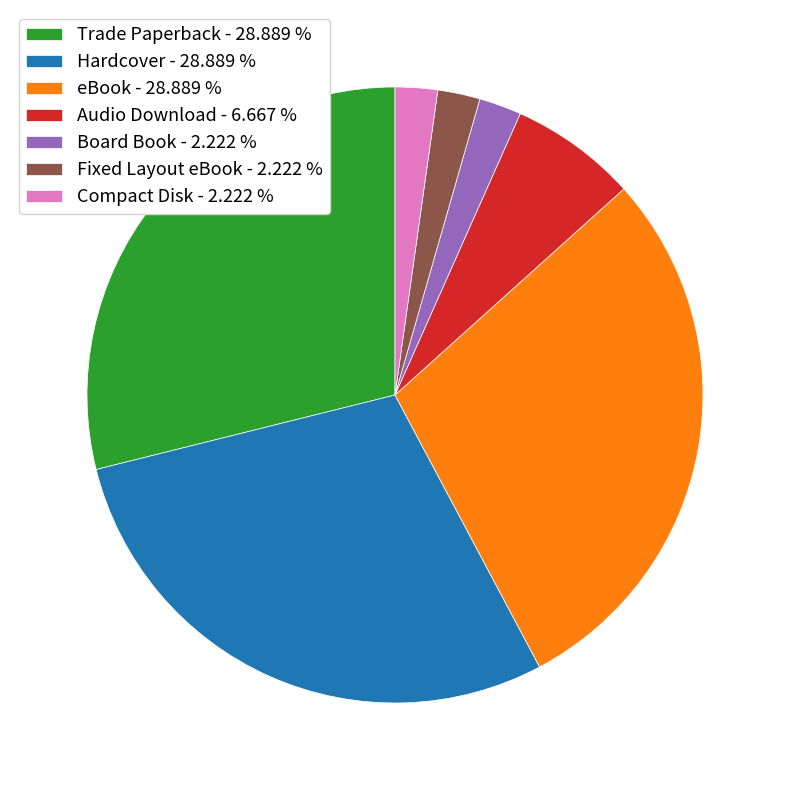

Approximately how many times larger is the value at Board Book - 2.222 % compared to Fixed Layout eBook - 2.222 %?

1.0